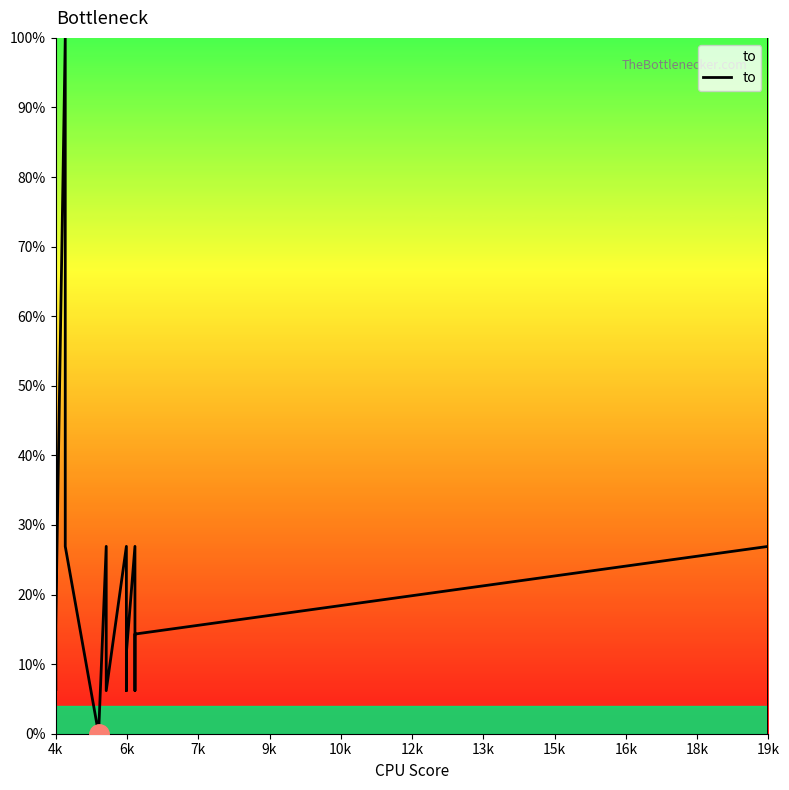

At which label does the data first exceed 14?

4k